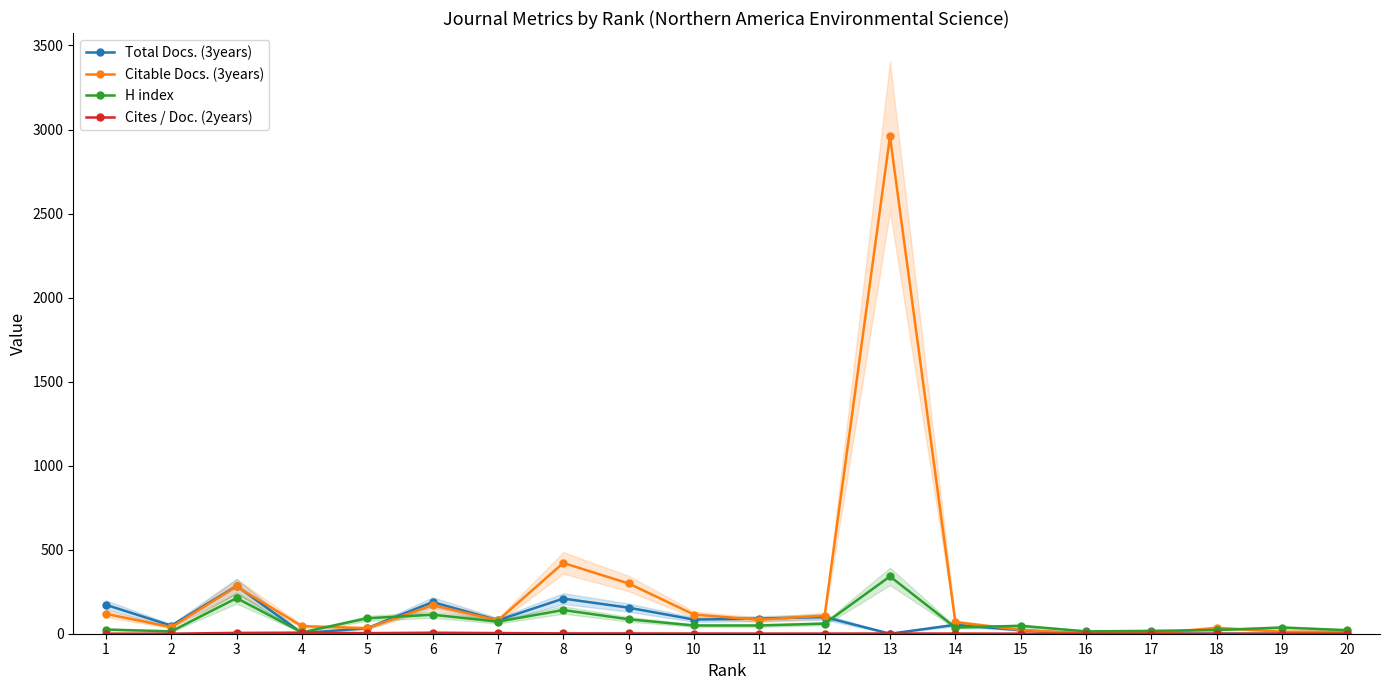

The value of Total Docs. (3years) at 7 is 80.0. True or false?

True